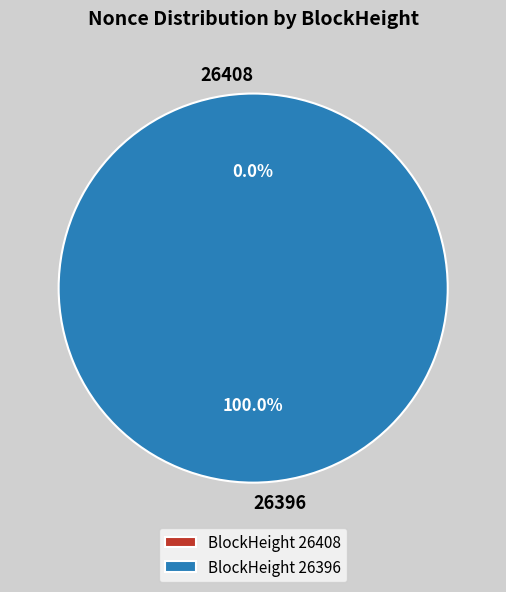

What portion of the pie excludes 26408?

100.0%